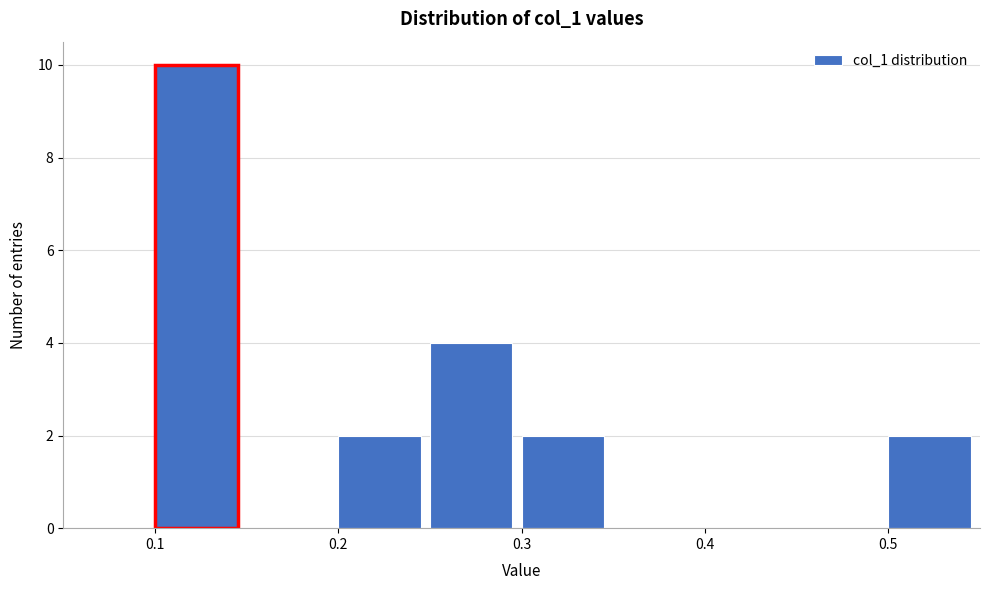

How tall is the bar that spans 0.50 to 0.55 on the x-axis? The values are not printed on the chart, so give them approximately, as read against the axis.

2